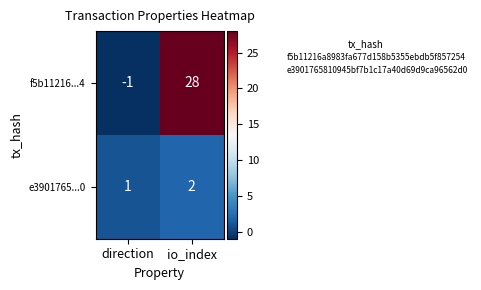

Rank the series by their maximum value, from highest to lowest.

f5b11216...4, e3901765...0